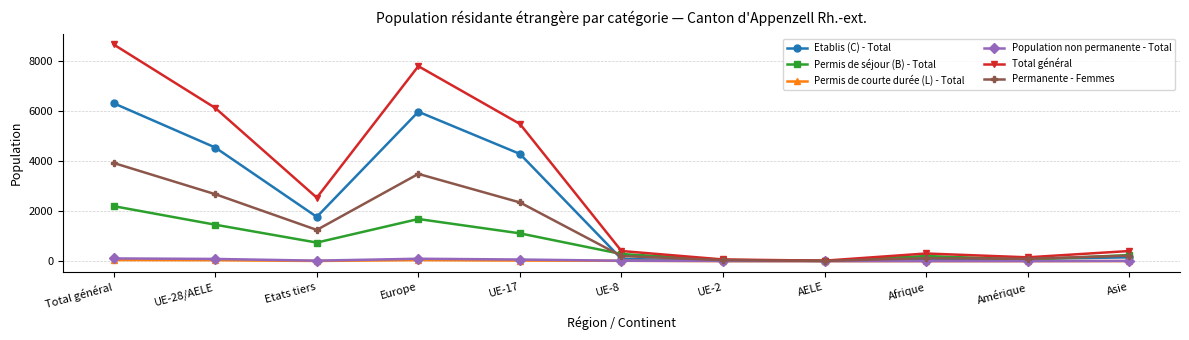

What is the label of the 6th point from the right?

UE-8